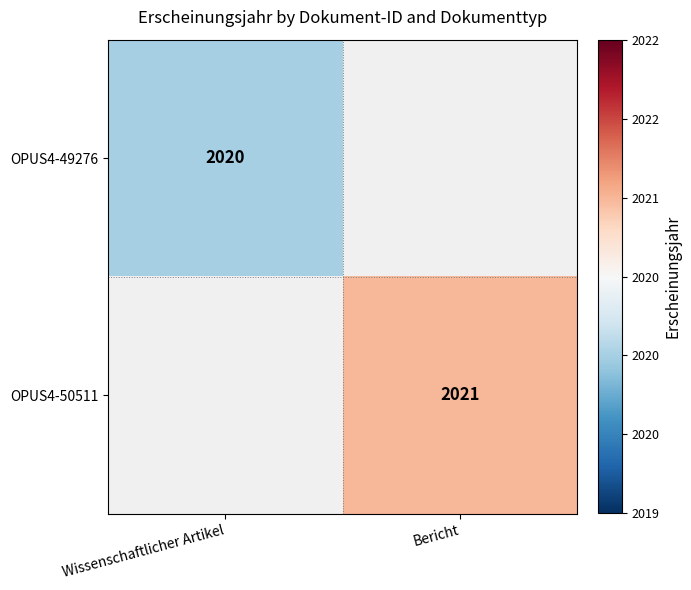

True or false: OPUS4-50511 has a value of 2021 at Bericht.

True